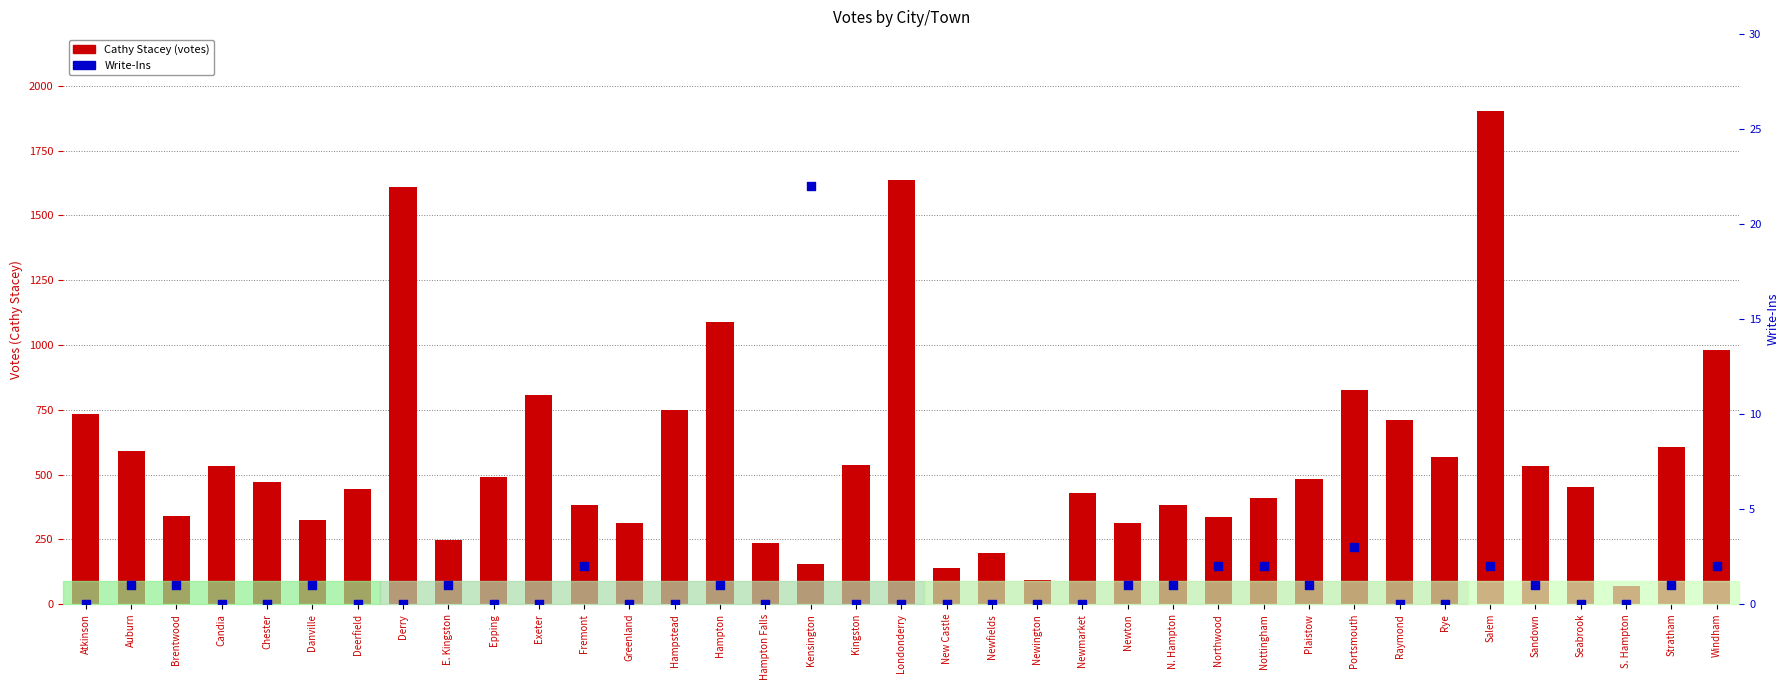

Which series reaches the maximum Y coordinate?

Cathy Stacey